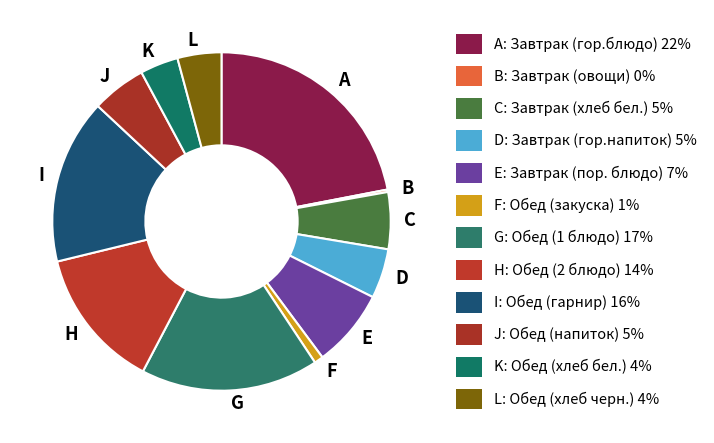

Do C and J together represent more than half of the pie?

No